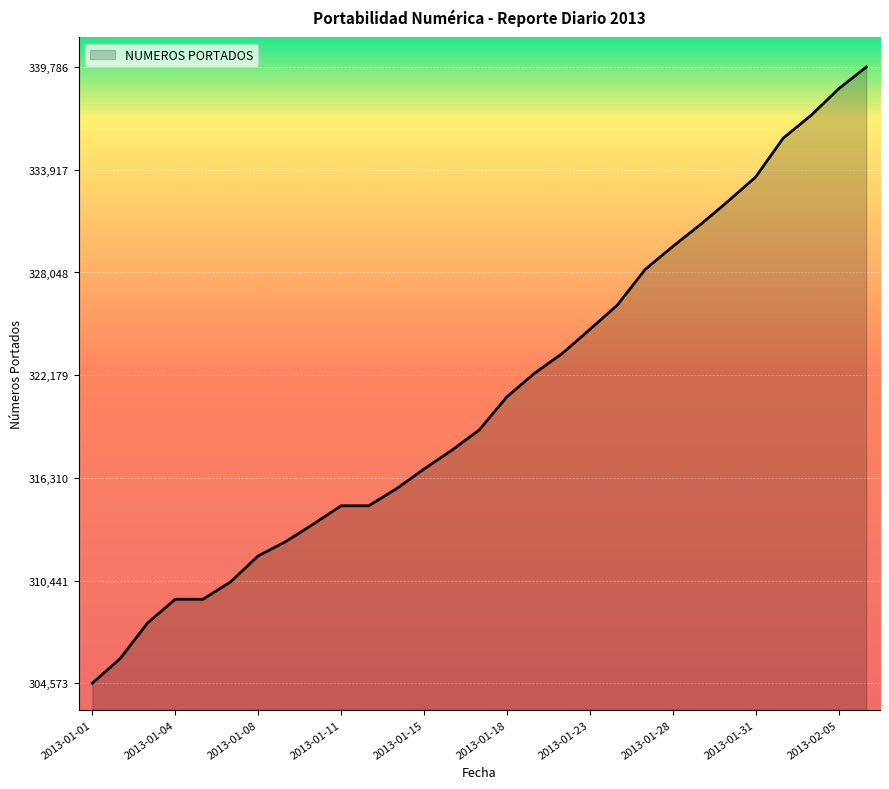

What is the difference between the maximum and minimum values?

35213